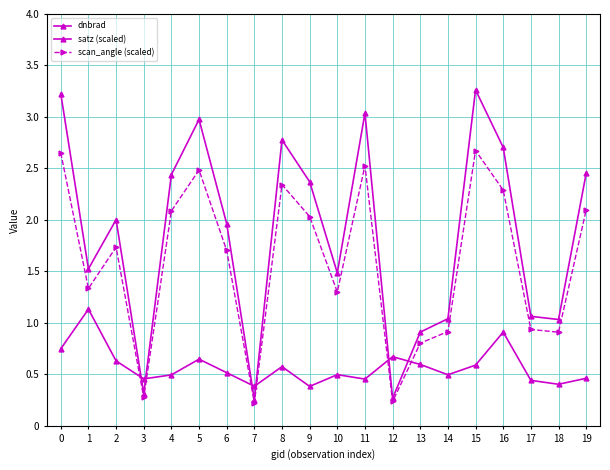

What is the spread (max minus min) of values at 0?

2.5